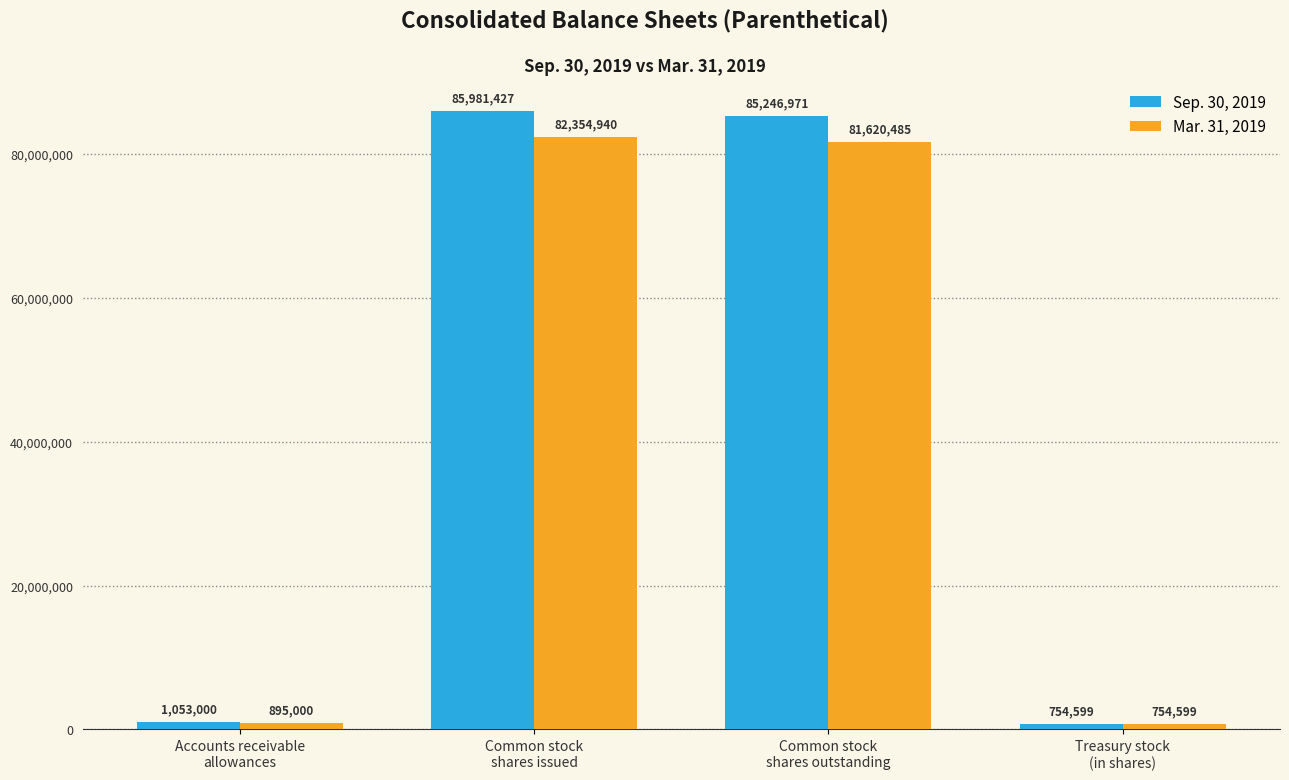

Rank the series by their maximum value, from highest to lowest.

Sep. 30, 2019, Mar. 31, 2019